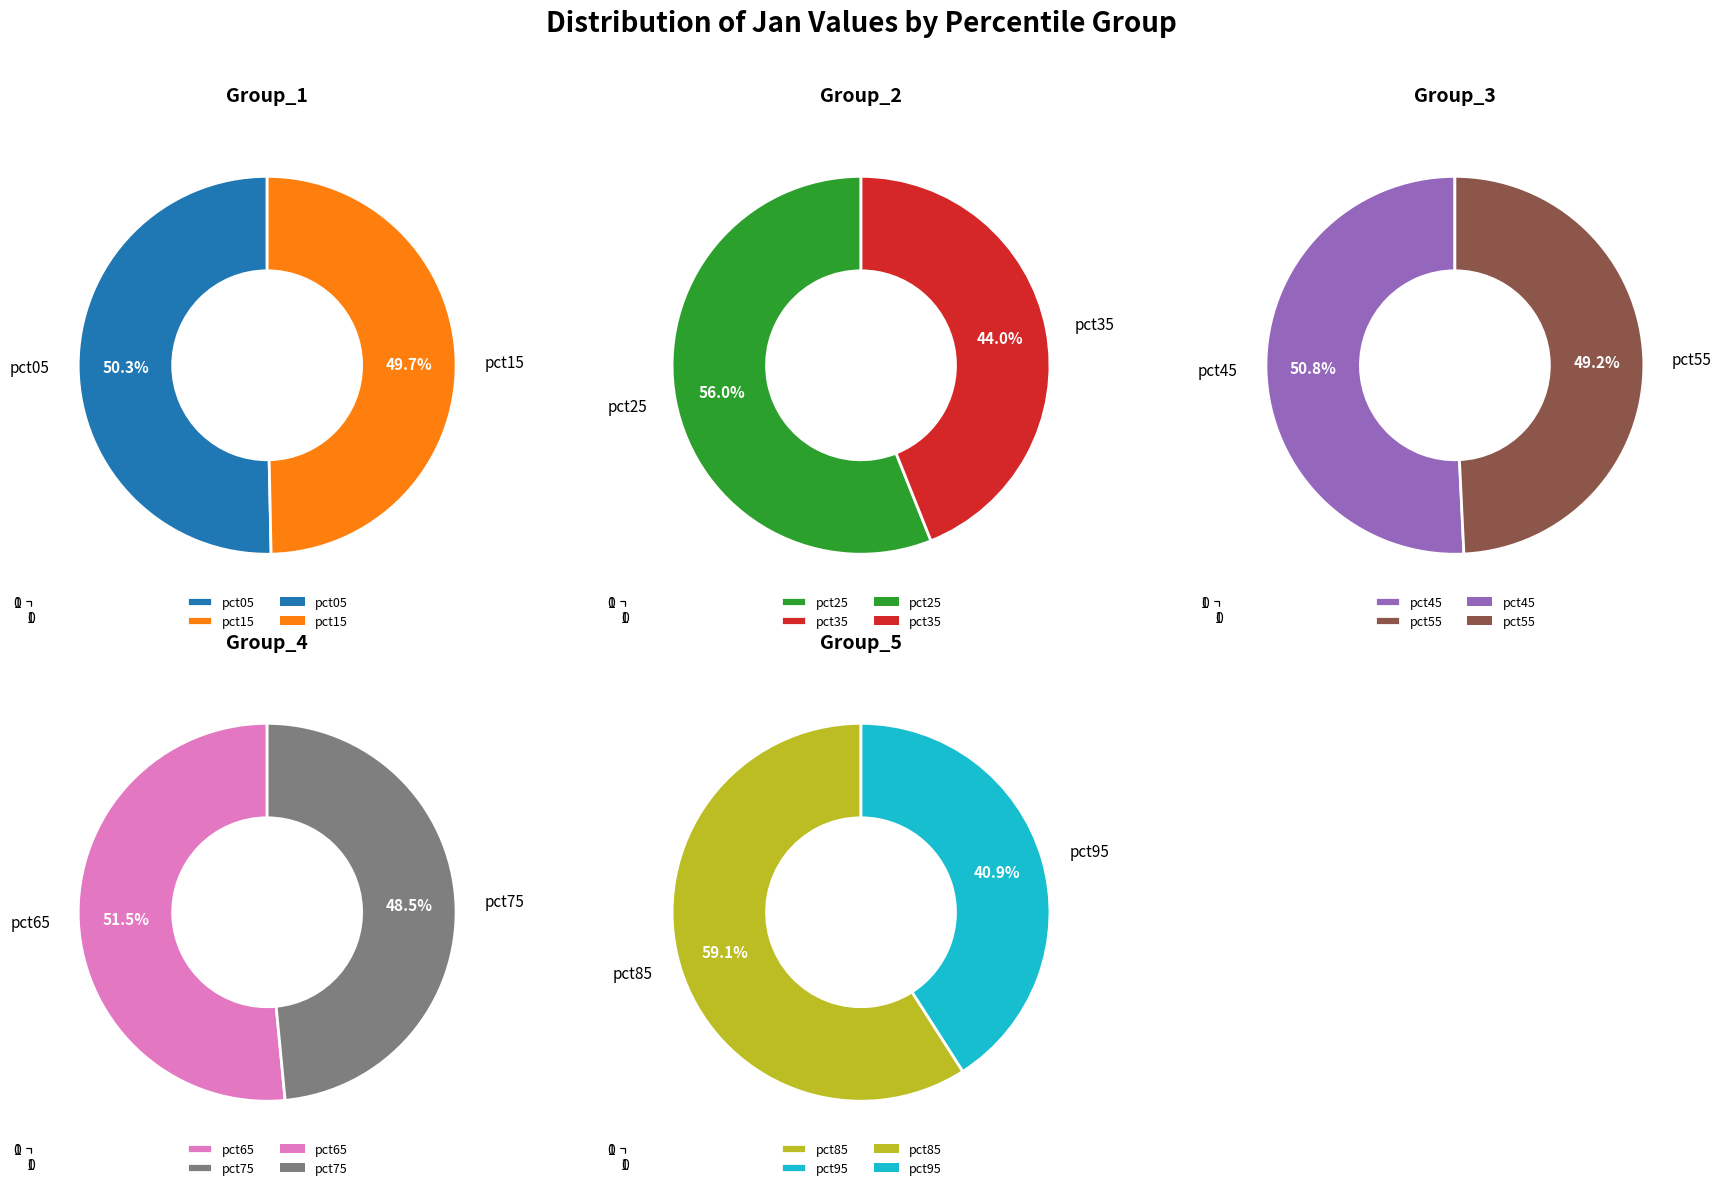

Count the number of slices in the pie.

10